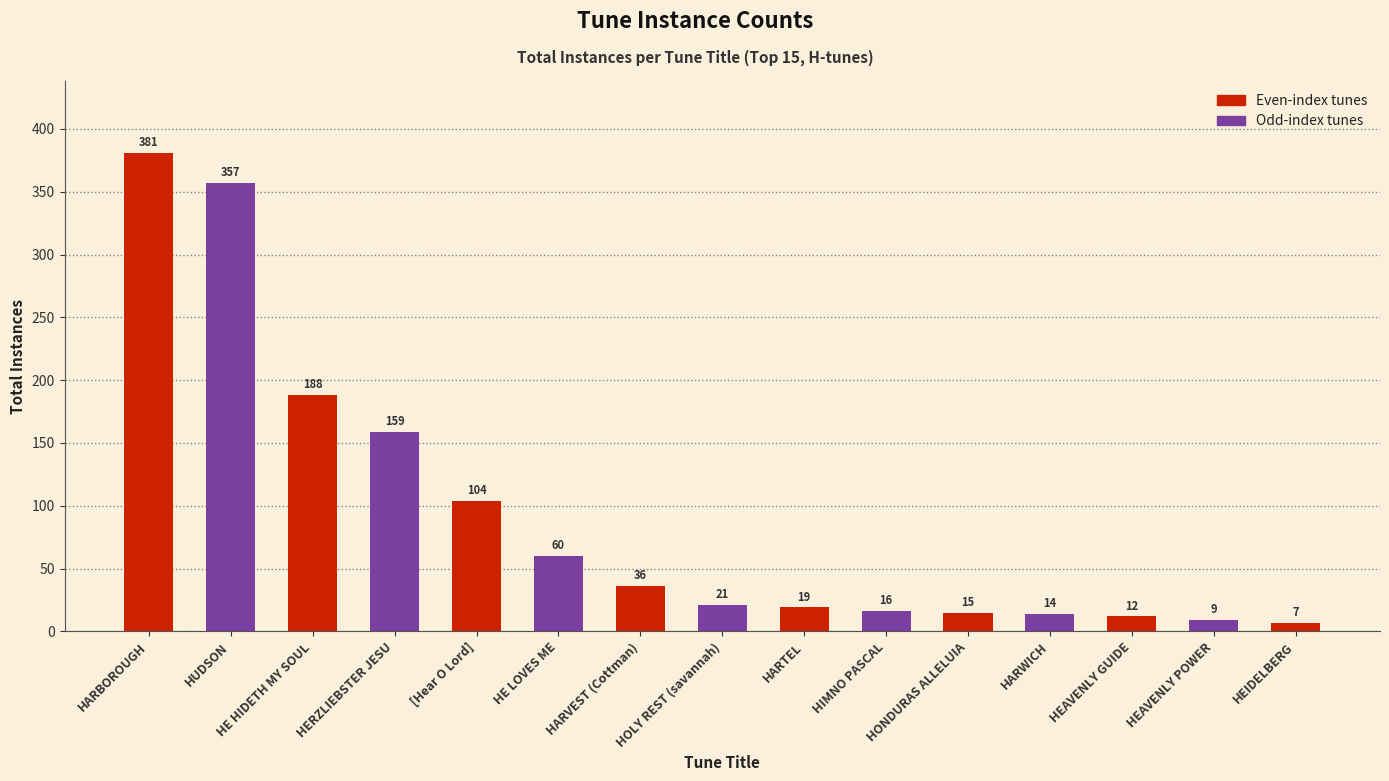

Does the chart contain any negative values?

No